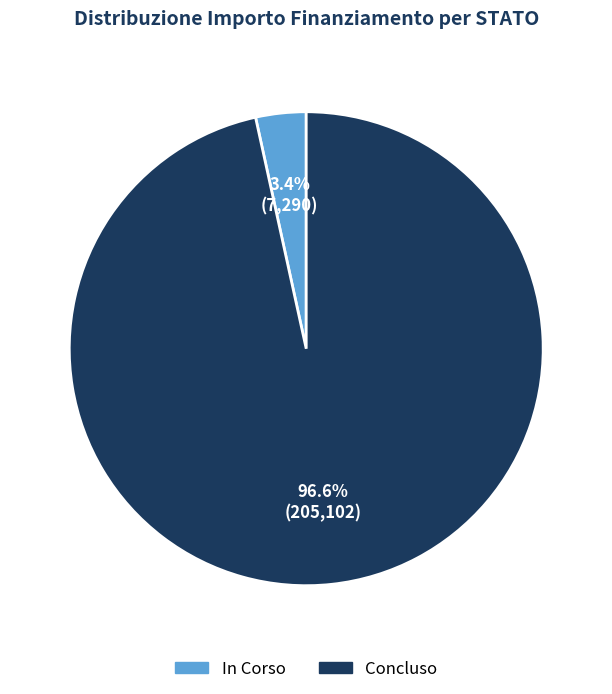

Is Concluso the majority of the pie?

Yes